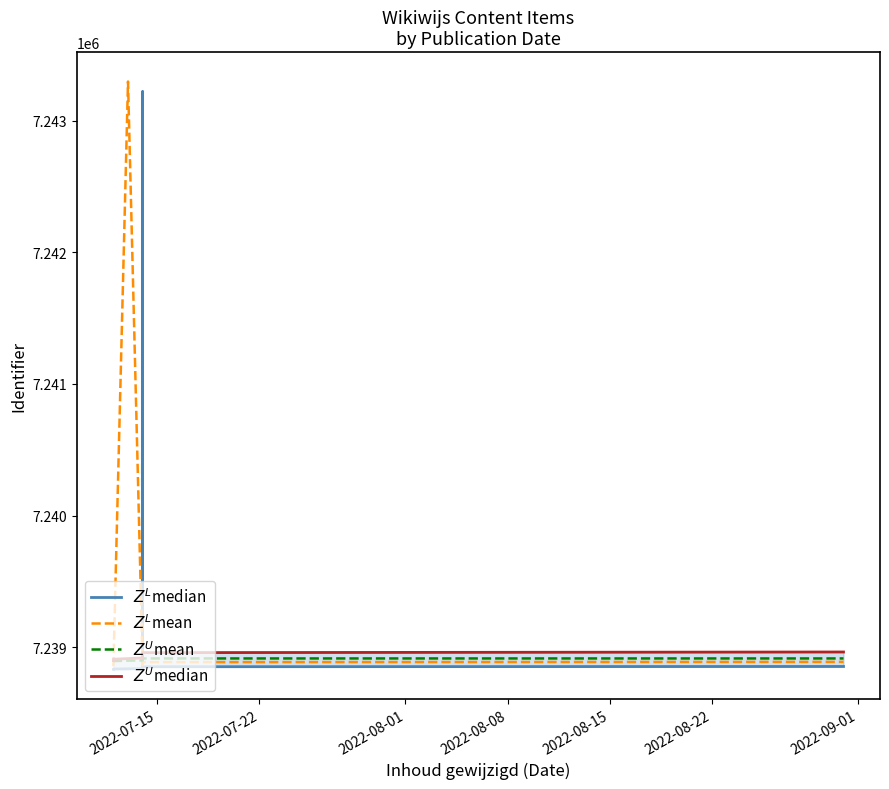

What is the spread (max minus min) of values at 2022-08-08?

81